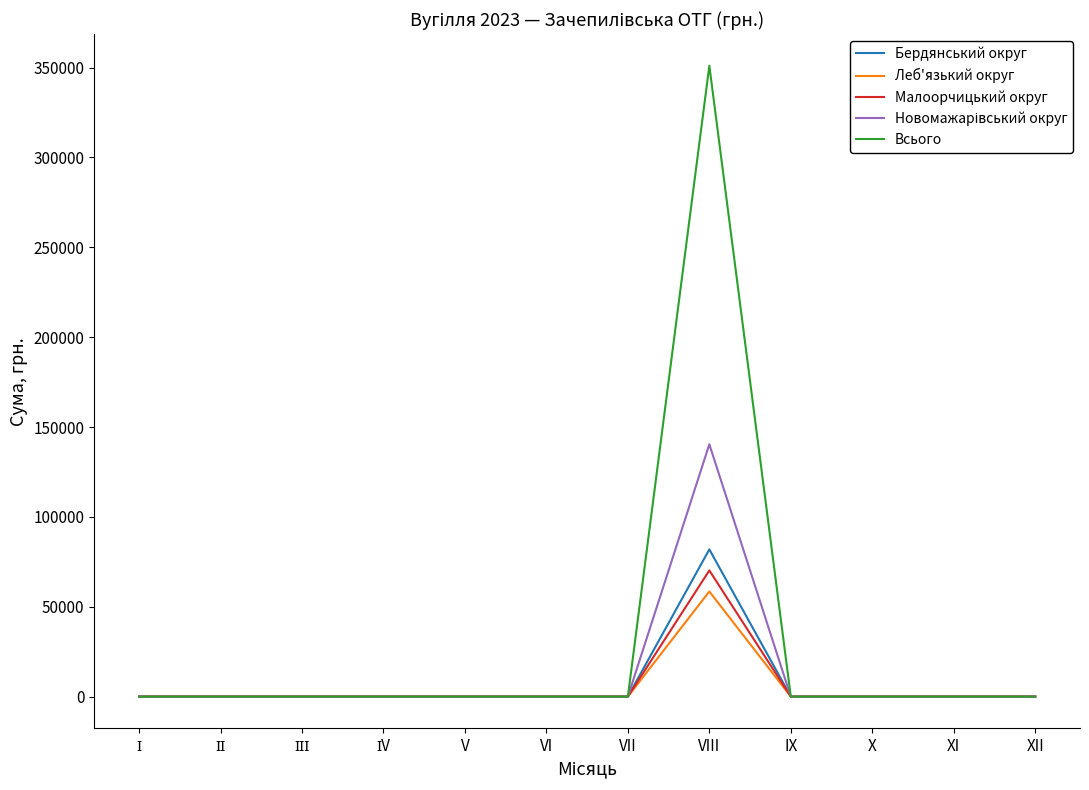

At which category is the sum across all series the highest?

VIII